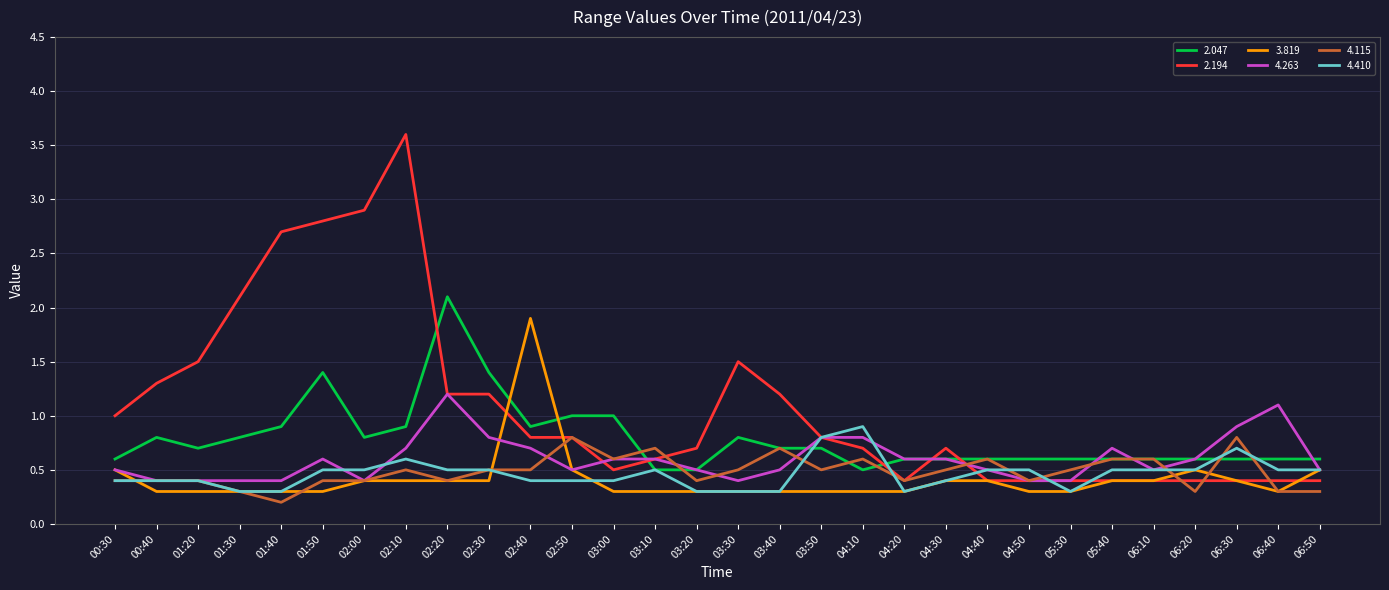

After their last crossing, which series has the higher values: 2.194 or 3.819?

3.819